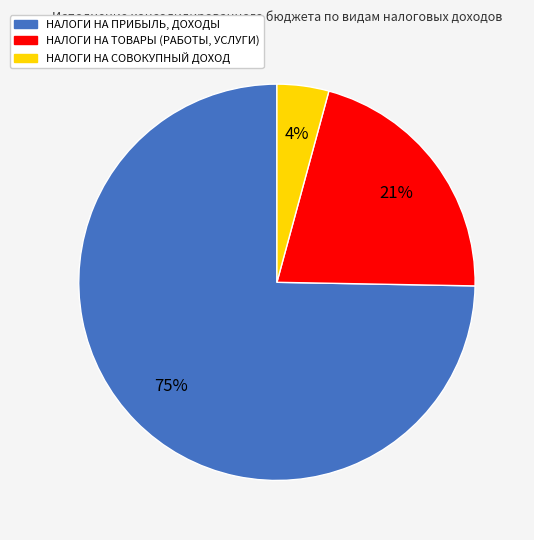

Which category accounts for the majority?

НАЛОГИ НА ПРИБЫЛЬ, ДОХОДЫ